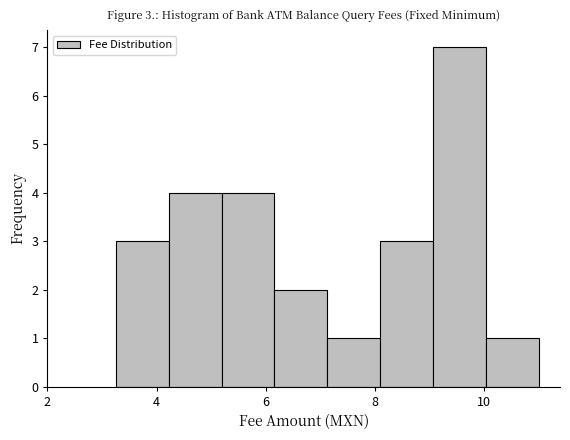

Which range on the x-axis has the tallest bar?

9.0 to 10.0